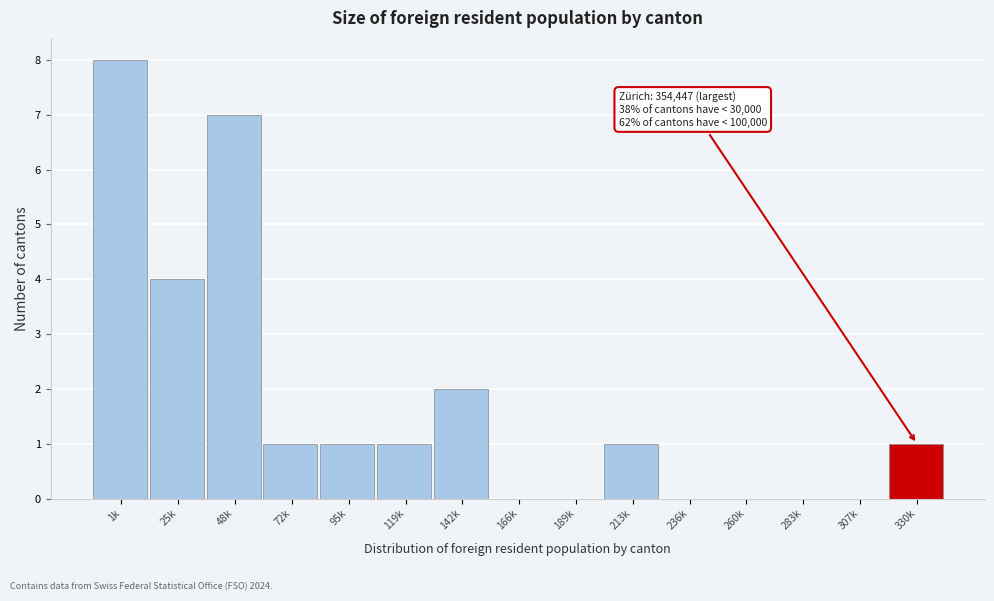

Reading right to left, what are all the values shown in this chart?

330k=1	307k=0	283k=0	260k=0	236k=0	213k=1	189k=0	166k=0	142k=2	119k=1	95k=1	72k=1	48k=7	25k=4	1k=8